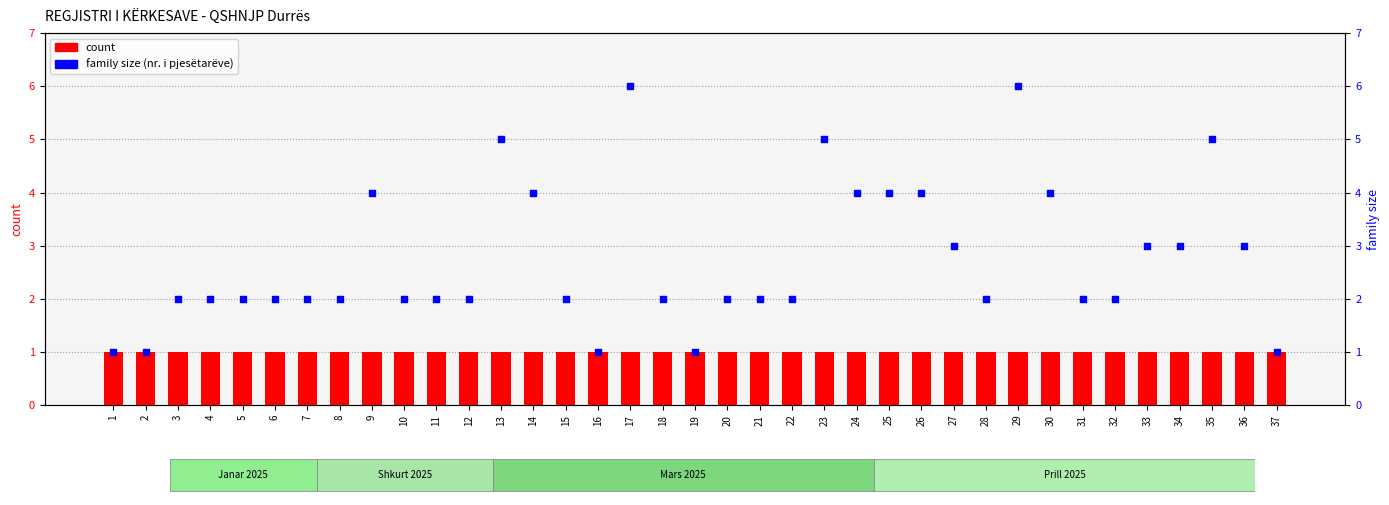

At which category is the sum across all series the highest?

17